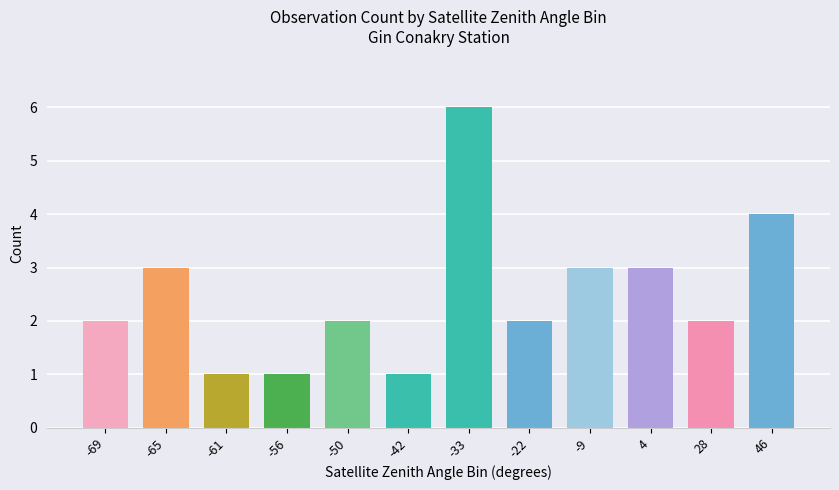

Approximately how many times larger is the value at -65 compared to 28?

1.5